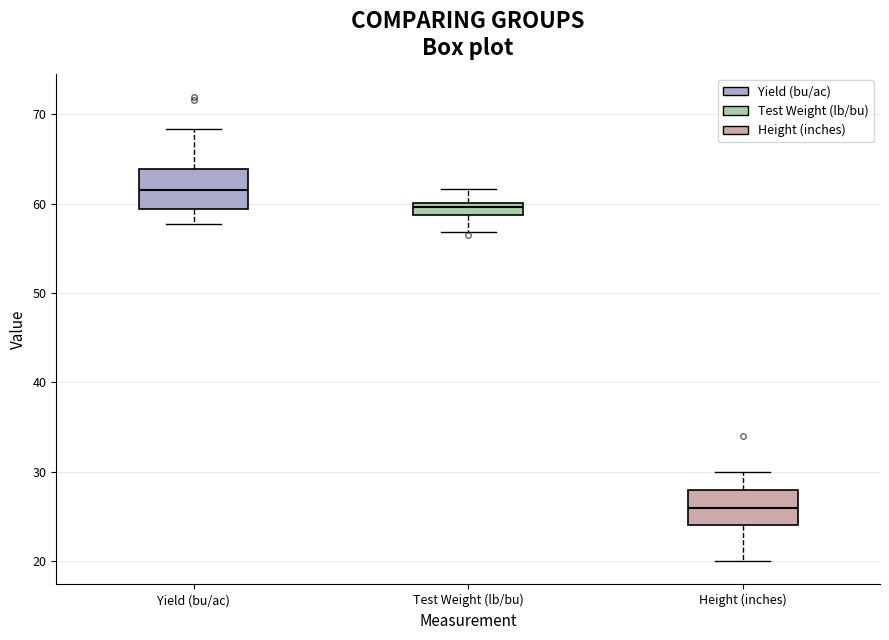

Where does the median line of the box for Height (inches) sit on the y-axis? The values are not printed on the chart, so give them approximately, as read against the axis.

26